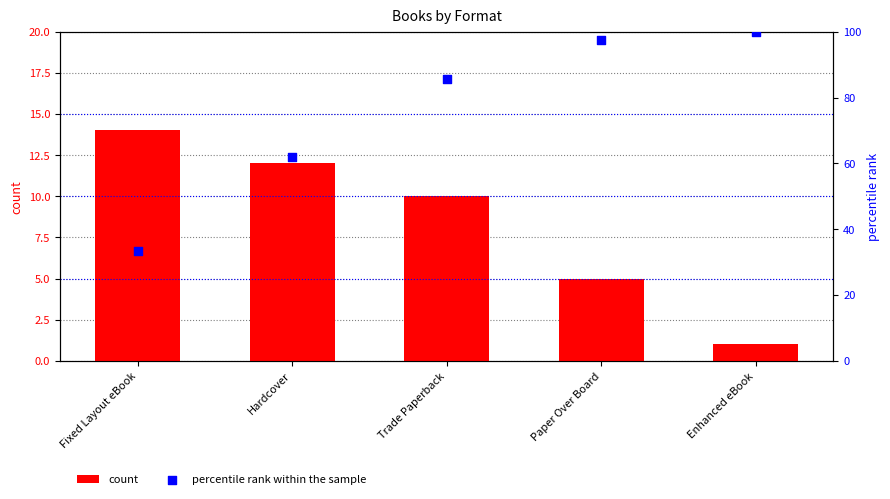

Which series reaches the minimum Y coordinate?

count